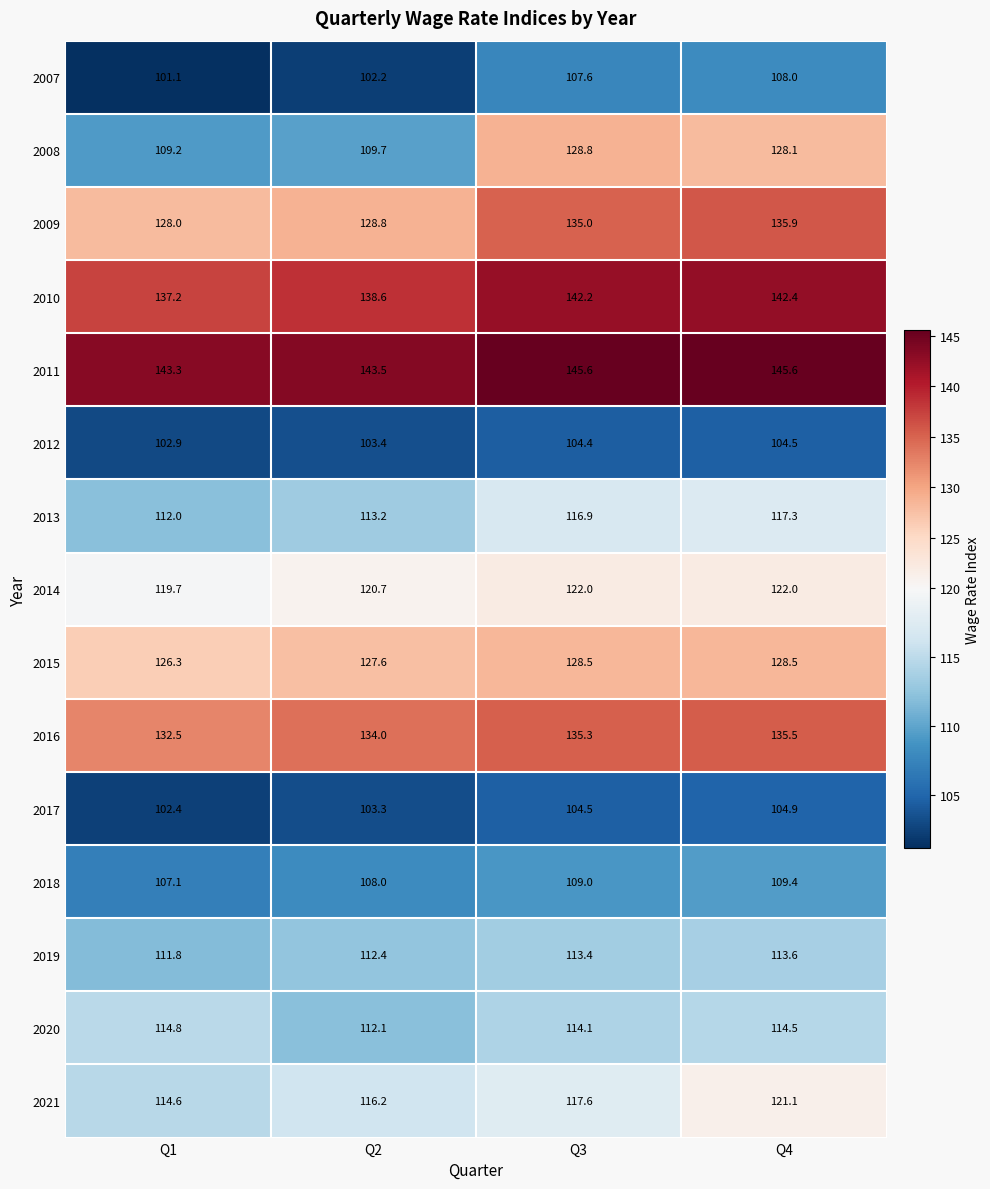

Where does the 2012 series first go above 104?

Q3